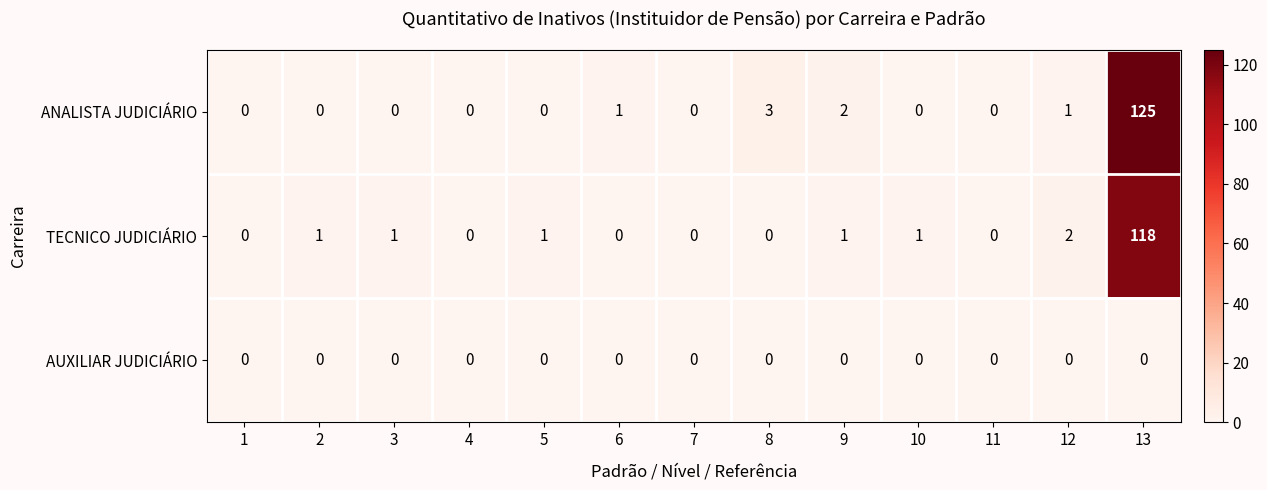

What is the spread (max minus min) of values at 10?

1